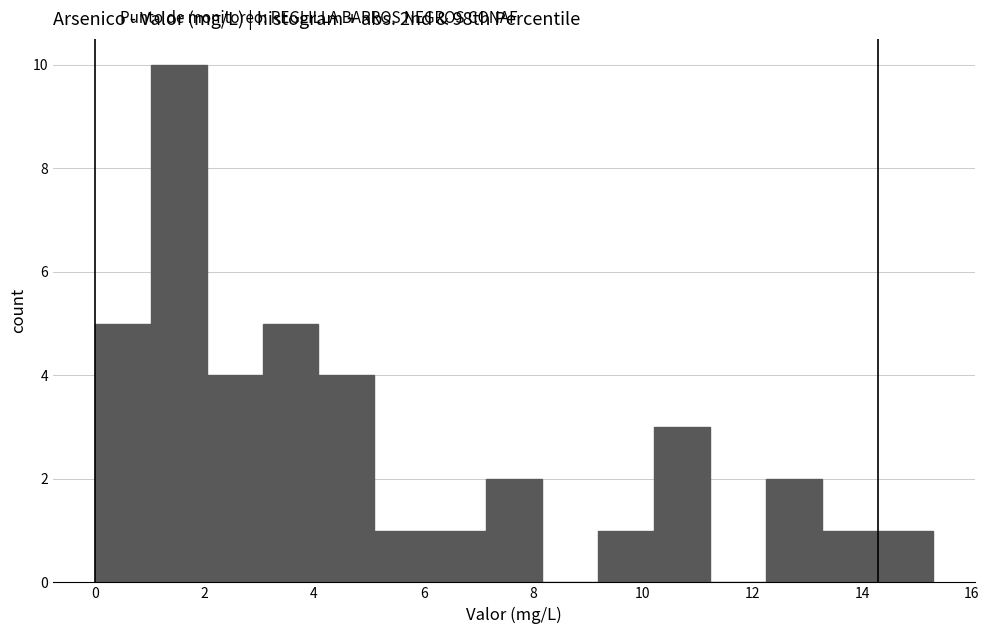

What is the height of the bar covering 12.24 to 13.26 on the x-axis? Neither the bar edges nor the heights are printed on the chart, so give them approximately, as read against the axes.

2